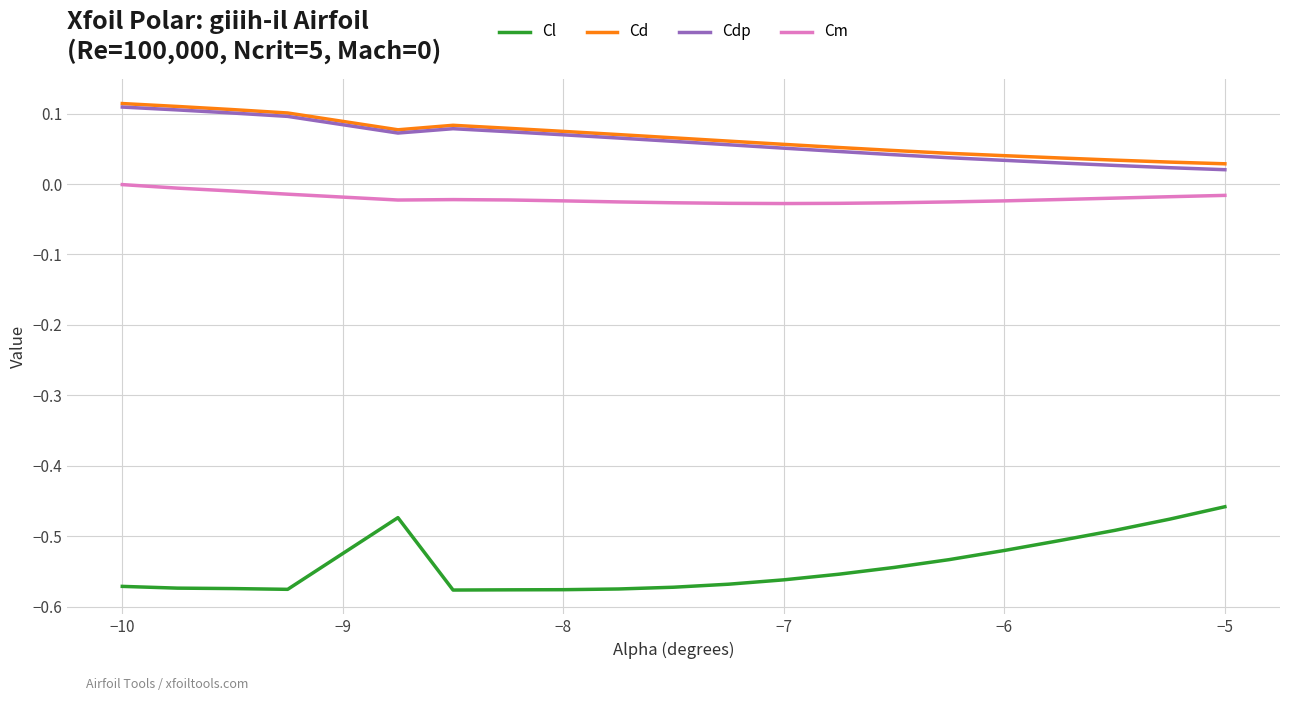

True or false: Cdp and Cl intersect in this chart.

False